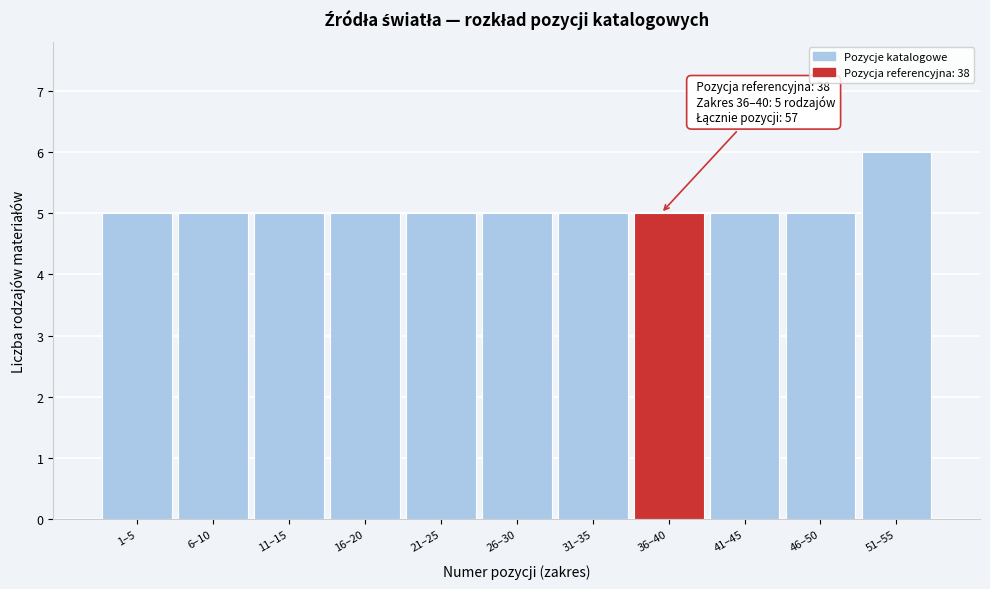

Reading left to right, transcribe all the data shown in this chart.

1–5=5	6–10=5	11–15=5	16–20=5	21–25=5	26–30=5	31–35=5	36–40=5	41–45=5	46–50=5	51–55=6